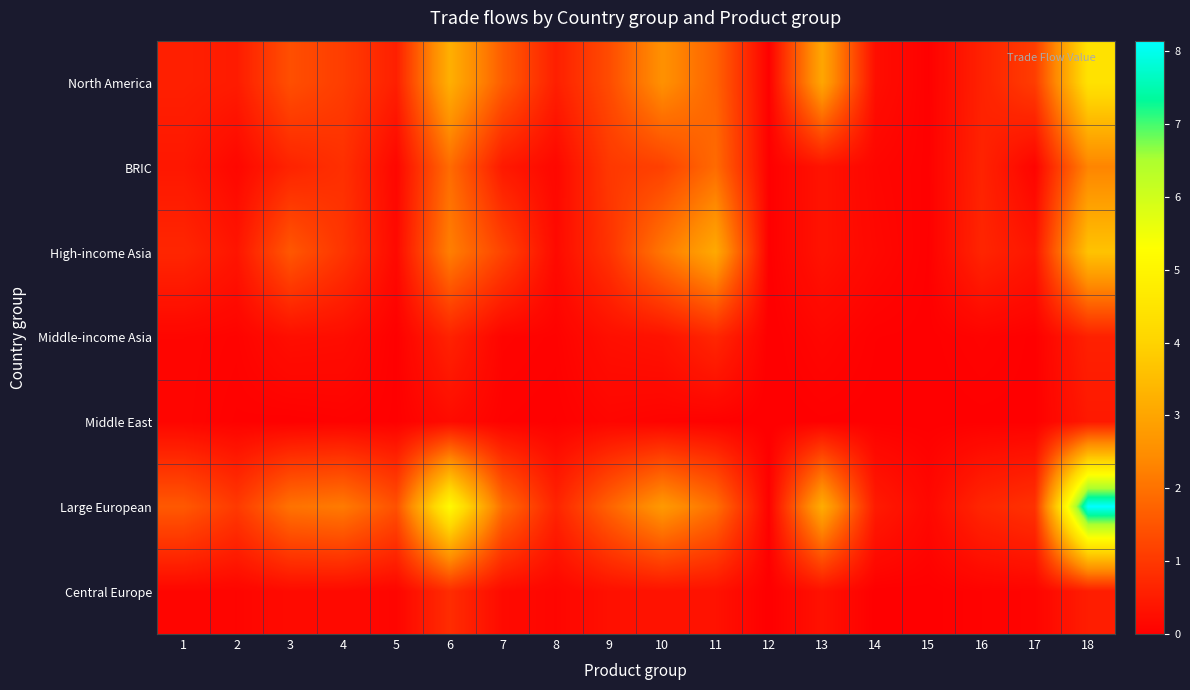

Reading right to left, transcribe all the data shown in this chart.

North America: 18=4.4	17=1.1	16=0.6	15=0.0	14=0.3	13=3.0	12=0.0	11=1.7	10=2.6	9=1.4	8=0.6	7=1.6	6=3.2	5=0.6	4=1.1	3=1.4	2=0.5	1=0.6
BRIC: 18=2.3	17=0.1	16=0.6	15=0.0	14=0.1	13=0.3	12=0.0	11=1.9	10=1.2	9=1.0	8=0.1	7=0.5	6=1.9	5=0.1	4=0.8	3=0.6	2=0.1	1=0.4
High-income Asia: 18=3.6	17=0.4	16=0.7	15=0.0	14=0.2	13=0.3	12=0.0	11=3.1	10=2.1	9=0.9	8=0.2	7=1.2	6=2.2	5=0.2	4=0.9	3=1.5	2=0.4	1=0.7
Middle-income Asia: 18=0.6	17=0.0	16=0.1	15=0.0	14=0.0	13=0.1	12=0.0	11=0.7	10=0.3	9=0.3	8=0.1	7=0.1	6=0.6	5=0.0	4=0.2	3=0.3	2=0.1	1=0.1
Middle East: 18=0.4	17=0.0	16=0.0	15=0.0	14=0.0	13=0.0	12=0.0	11=0.0	10=0.1	9=0.1	8=0.0	7=0.0	6=0.2	5=0.0	4=0.1	3=0.0	2=0.0	1=0.1
Large European: 18=8.1	17=0.9	16=0.7	15=0.1	14=0.5	13=3.2	12=0.0	11=2.0	10=2.7	9=1.7	8=0.6	7=1.9	6=5.2	5=1.4	4=2.2	3=2.0	2=1.0	1=1.6
Central Europe: 18=0.5	17=0.1	16=0.1	15=0.0	14=0.0	13=0.3	12=0.0	11=0.3	10=0.3	9=0.3	8=0.1	7=0.2	6=0.8	5=0.1	4=0.2	3=0.2	2=0.1	1=0.1